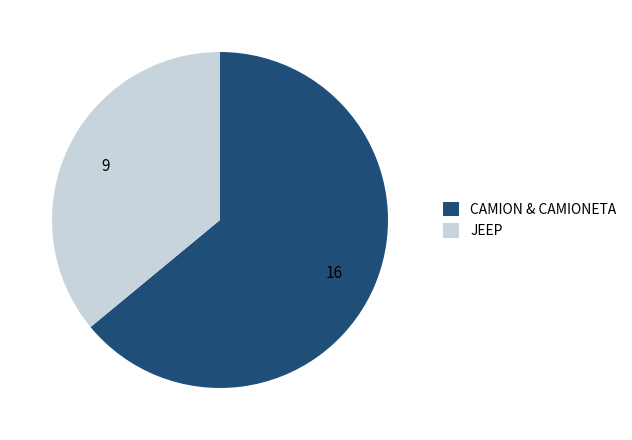

True or false: JEEP accounts for 36% of the total.

True